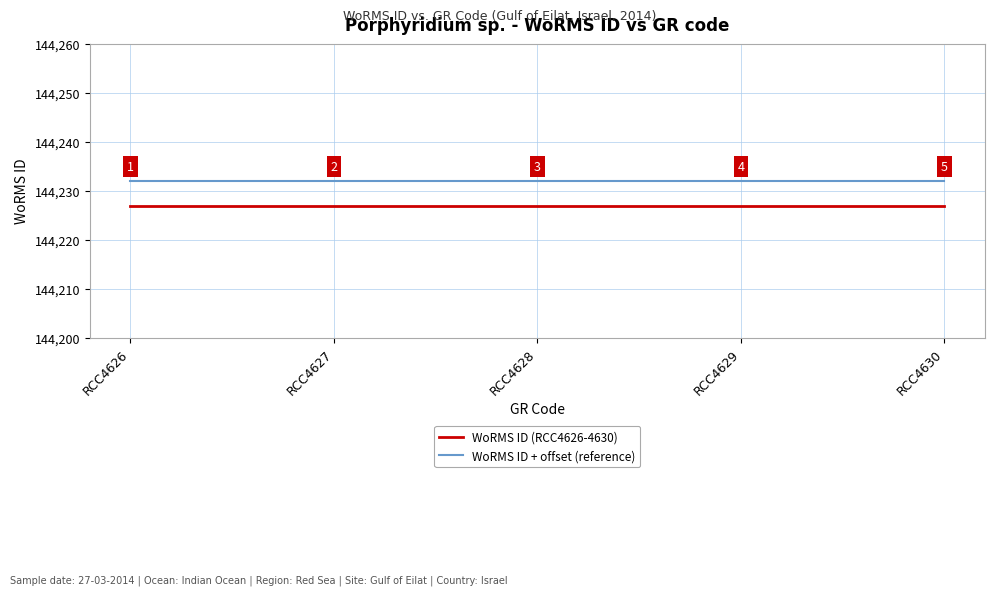

True or false: WoRMS ID (RCC4626-4630) and WoRMS ID + offset (reference) intersect in this chart.

False